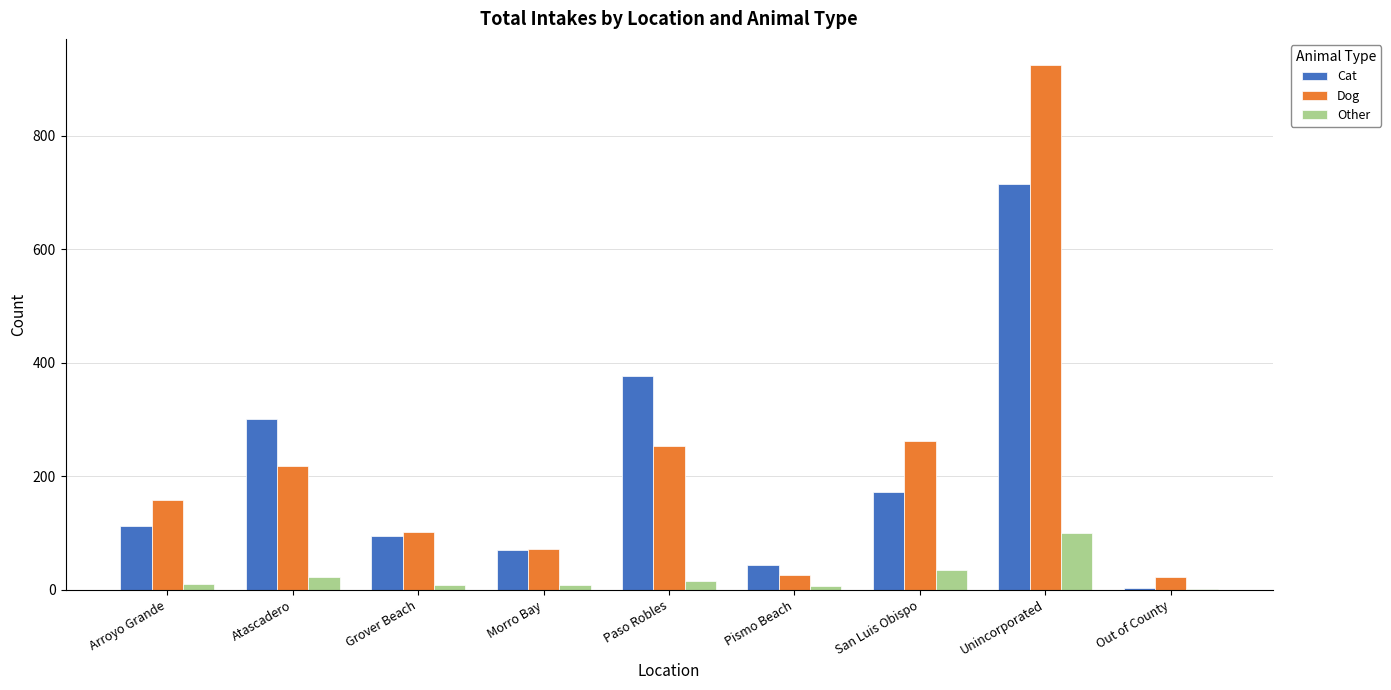

What are all the series names shown in the legend?

Cat, Dog, Other